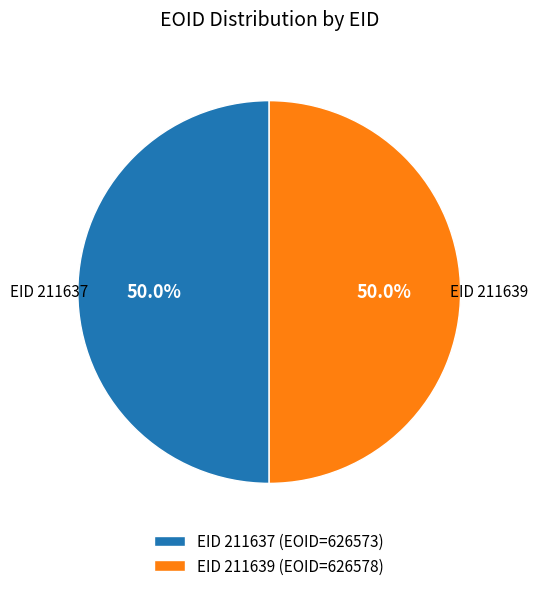

To the nearest percent, what is the average slice percentage?

50%